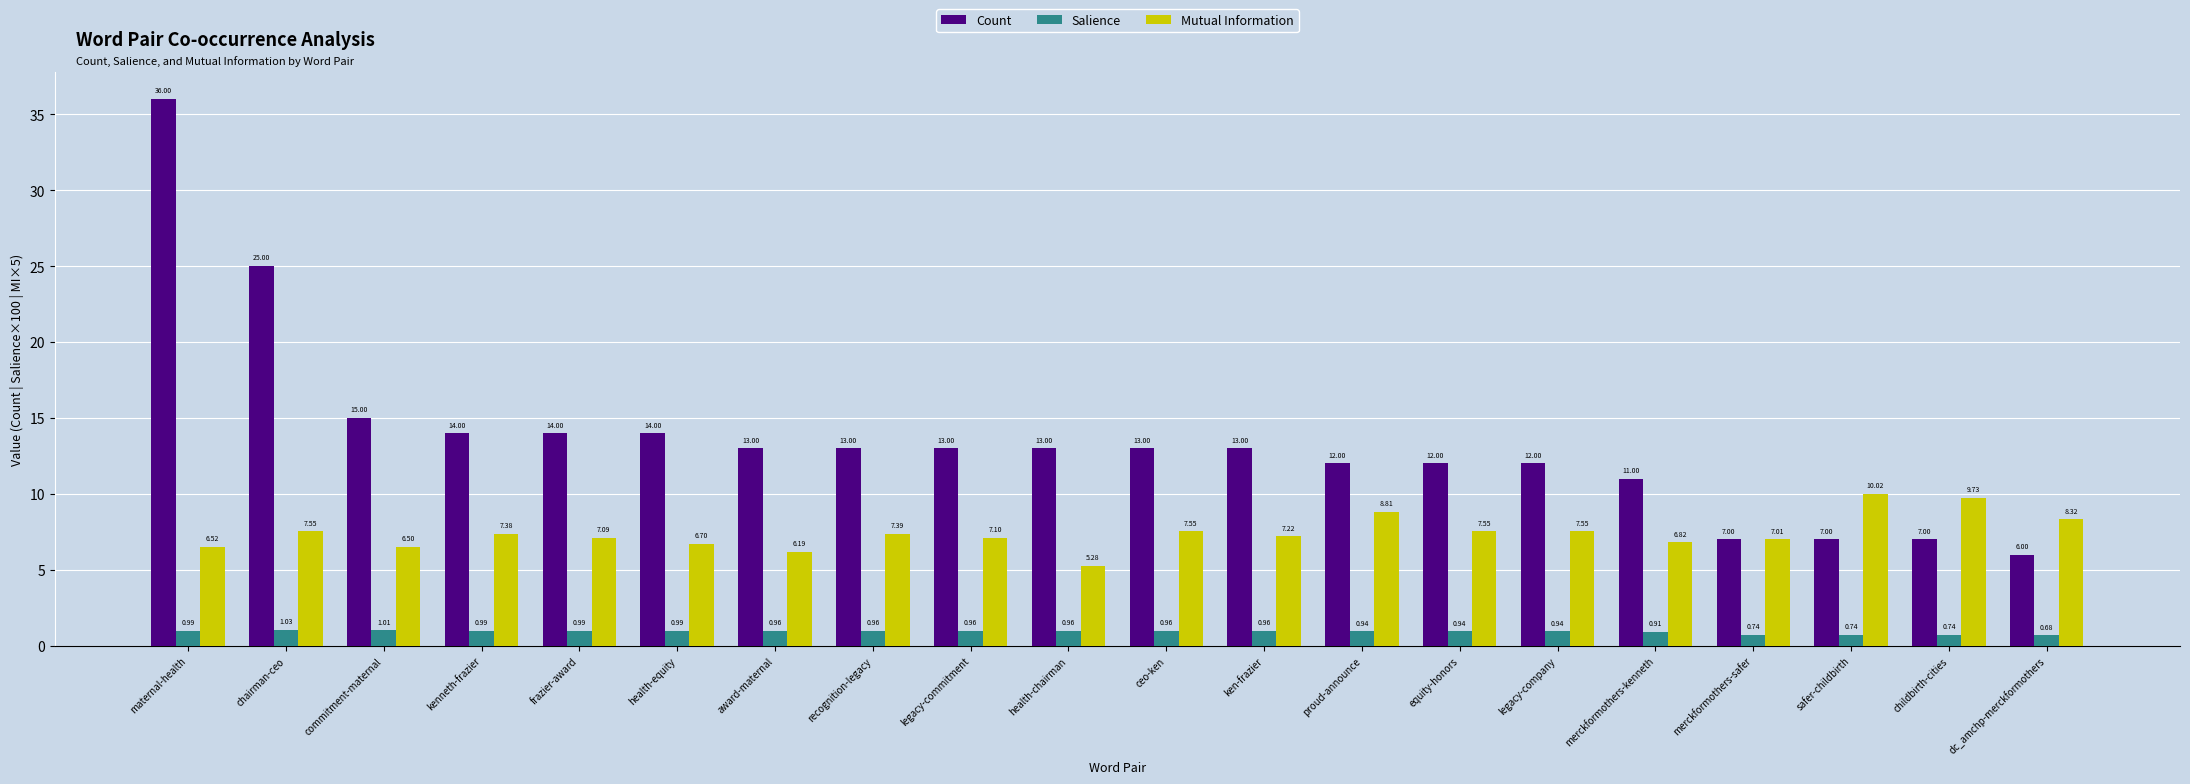

Rank the series by their maximum value, from lowest to highest.

Salience, Mutual Information, Count